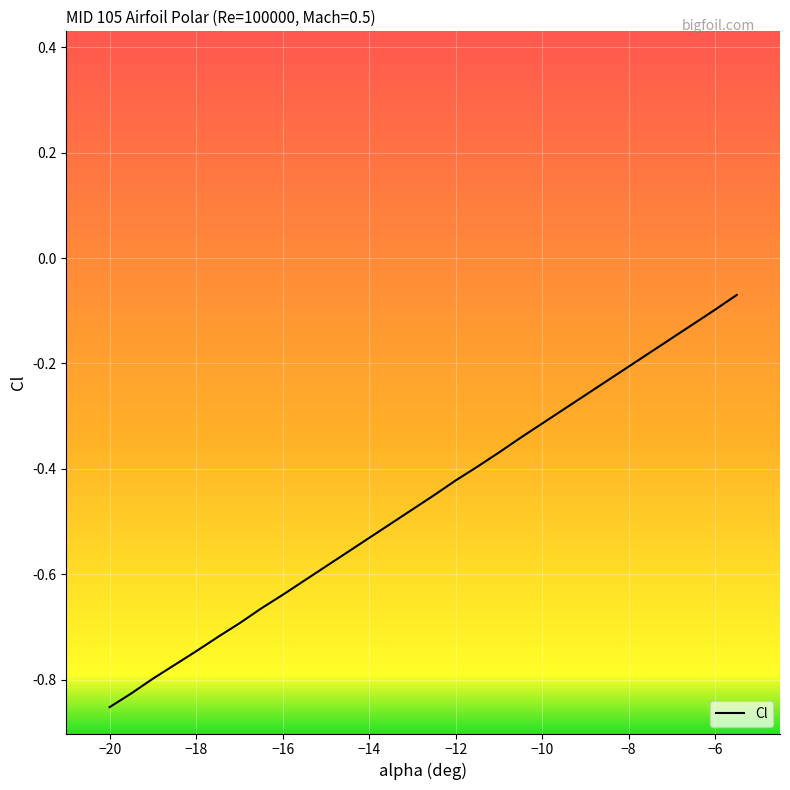

List the labels in order of value, smallest first.

-20, -19.5, -19, -18.5, -18, -17.5, -17, -16.5, -16, -15.5, -15, -14.5, -14, -13.5, -13, -12.5, -12, -11.5, -11, -10.5, -10, -9.5, -9, -8.5, -8, -7.5, -7, -6.5, -6, -5.5